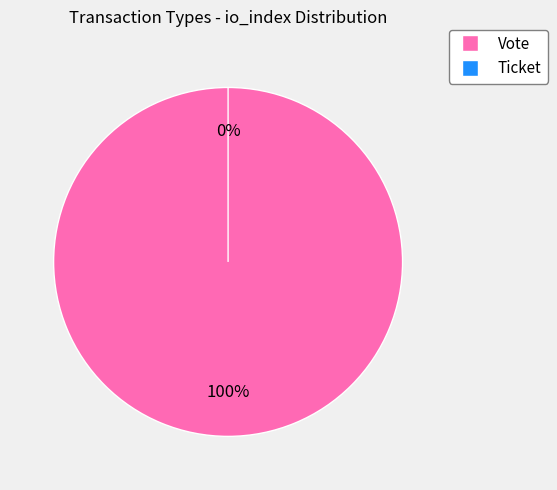

How many segments does this pie chart have?

2